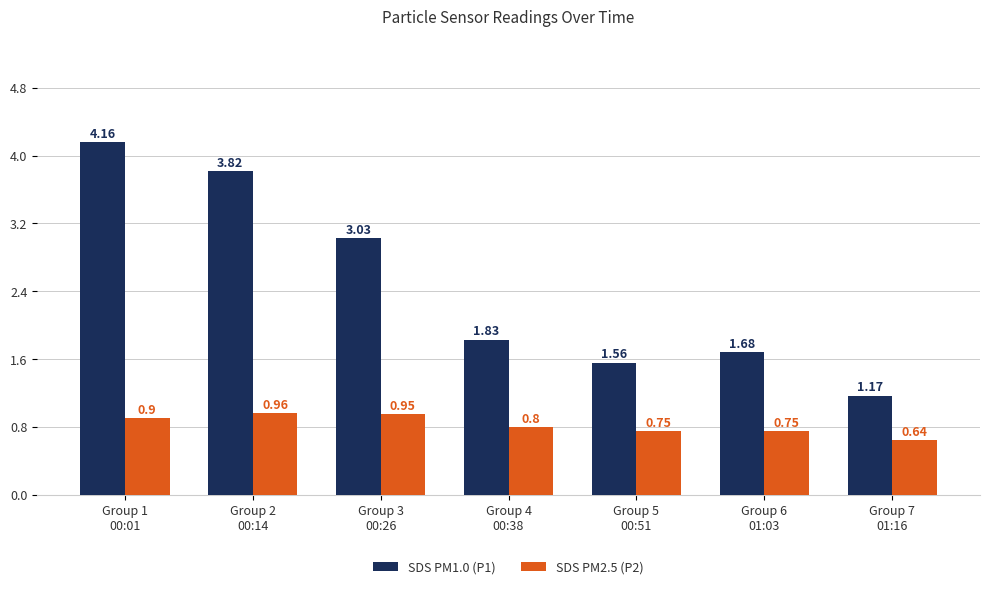

At how many categories does at least one series exceed 0?

7